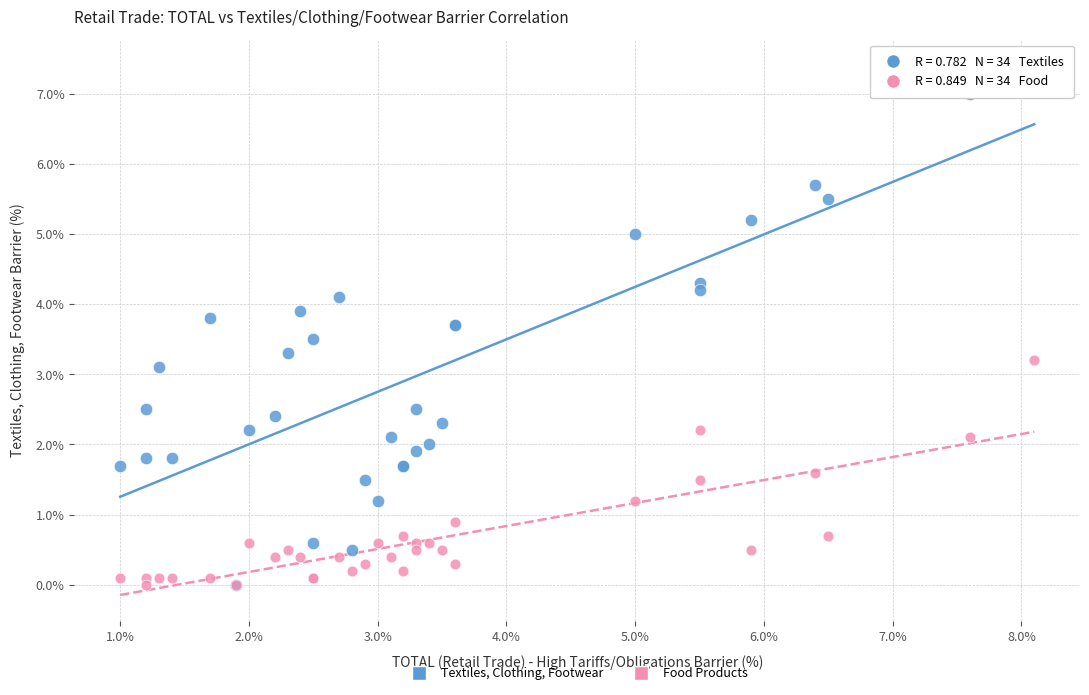

Which series reaches the maximum Y coordinate?

Textiles, Clothing, Footwear